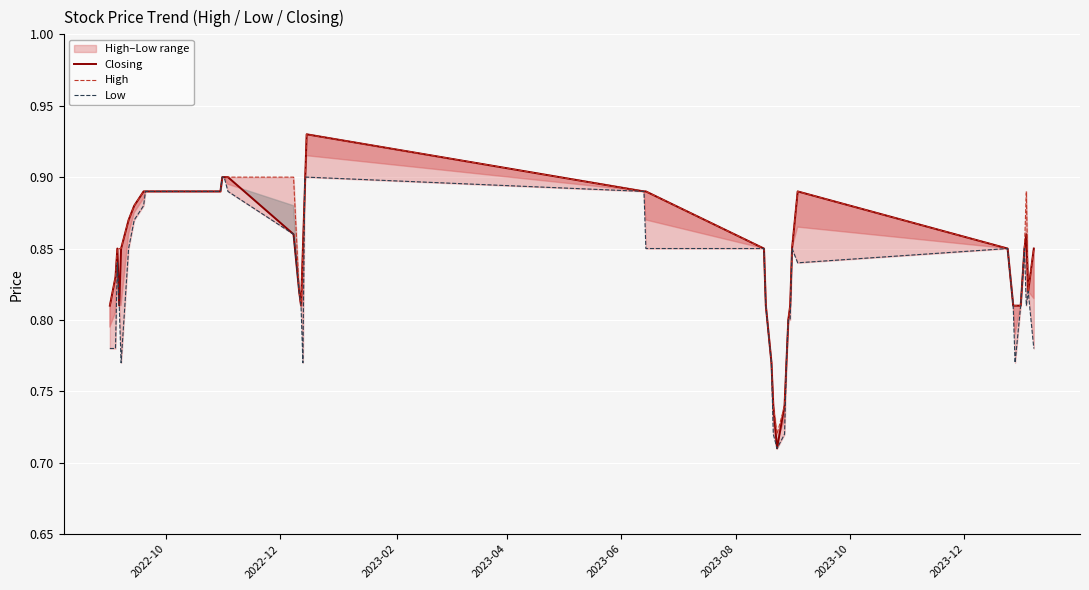

How many categories are shown in the chart?

40